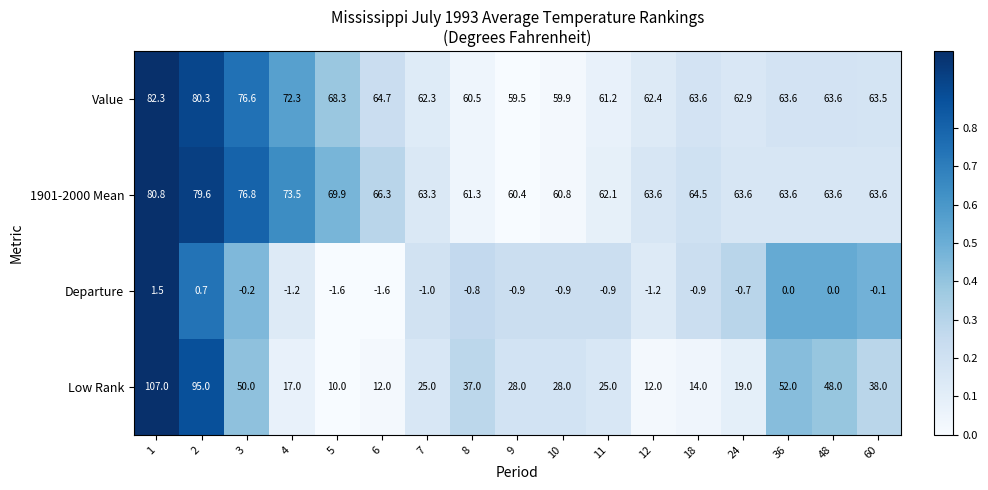

What is the total value across all series at 9?

147.0